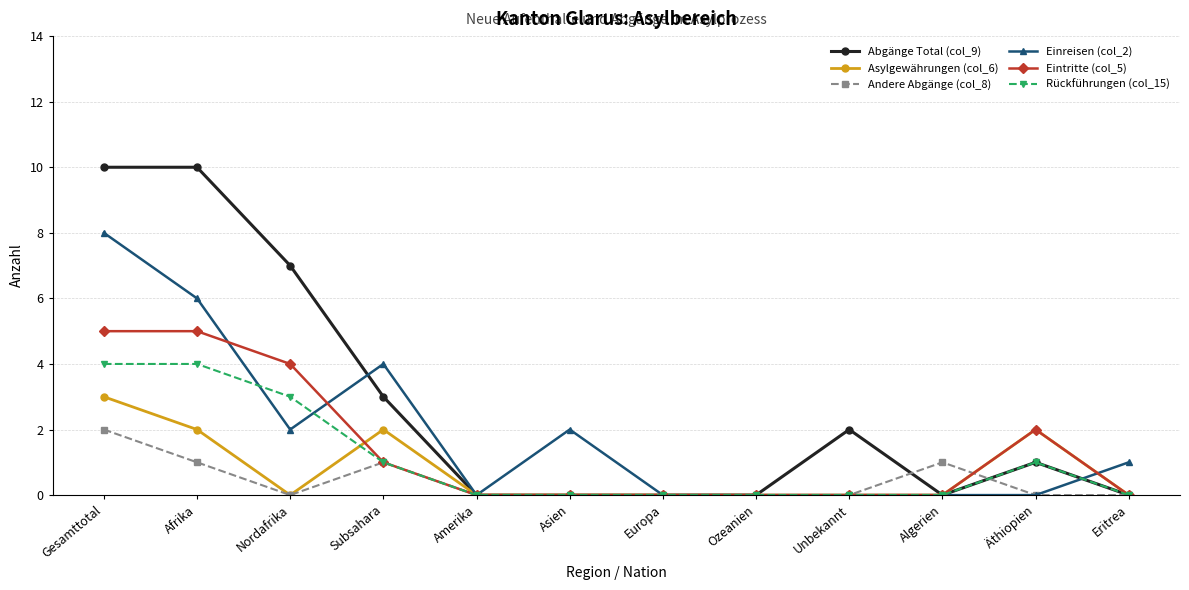

What is the difference between the second highest and minimum values in the Abgänge Total (col_9) series?

10